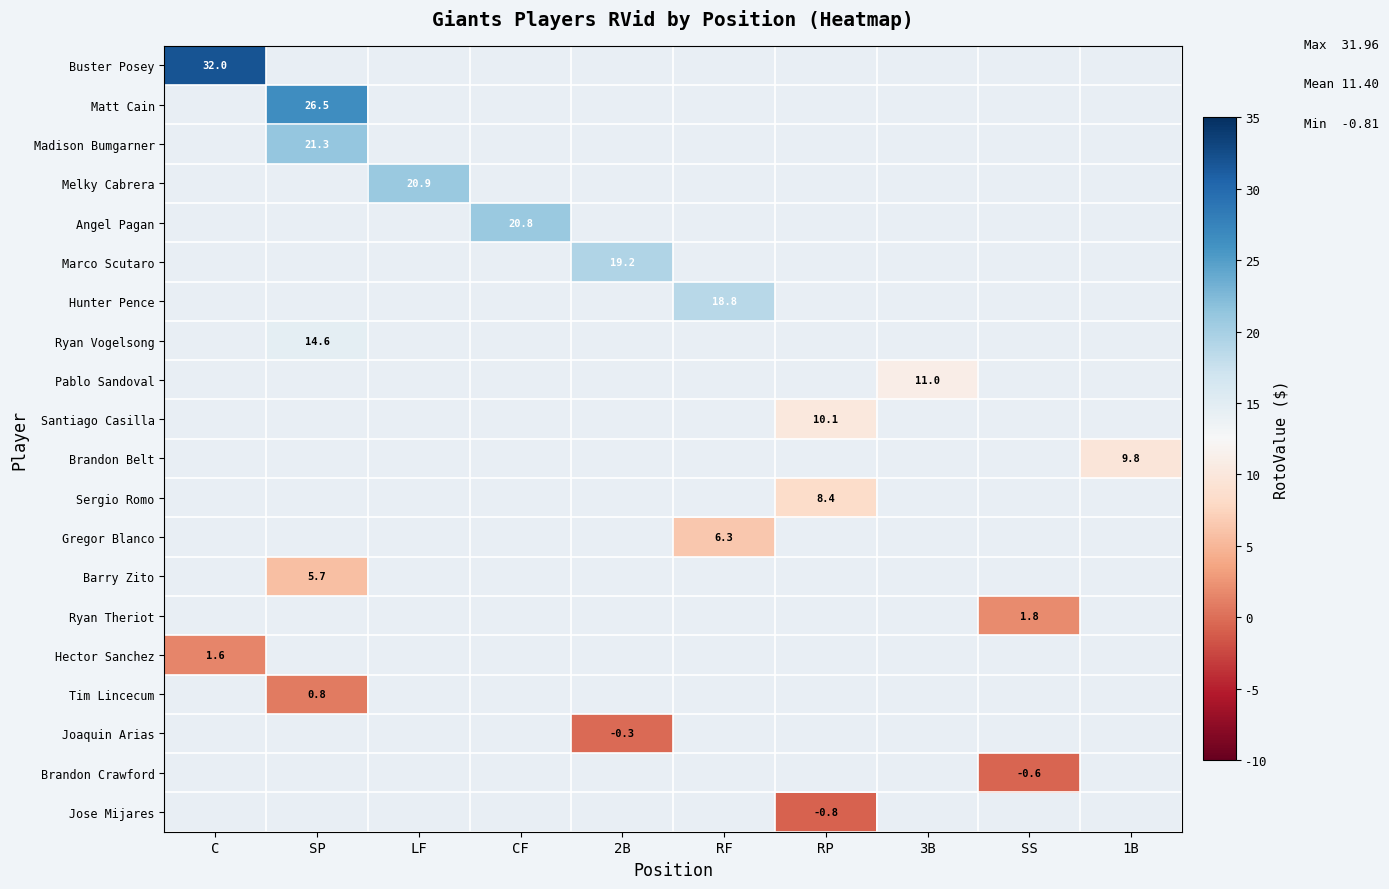

Which category has the highest value across all series?

C